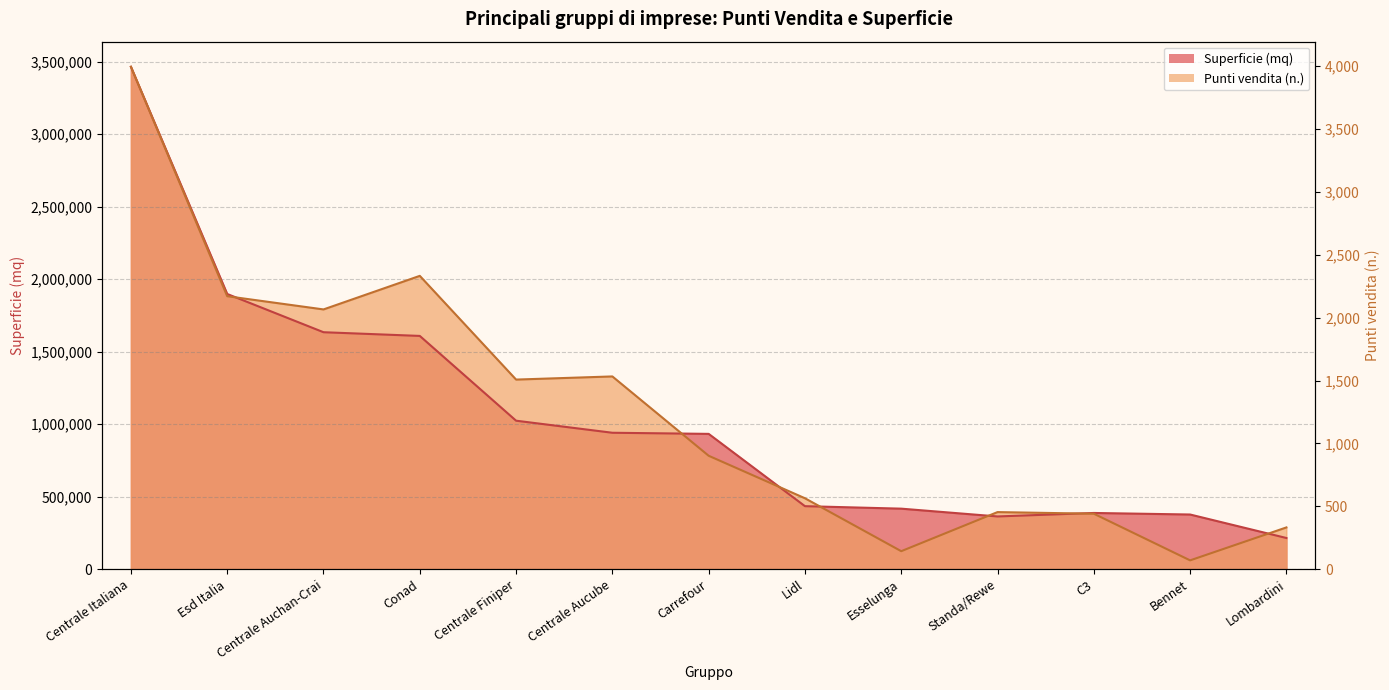

True or false: Punti vendita (n.) has a value of 1016630.0 at Centrale Italiana.

False